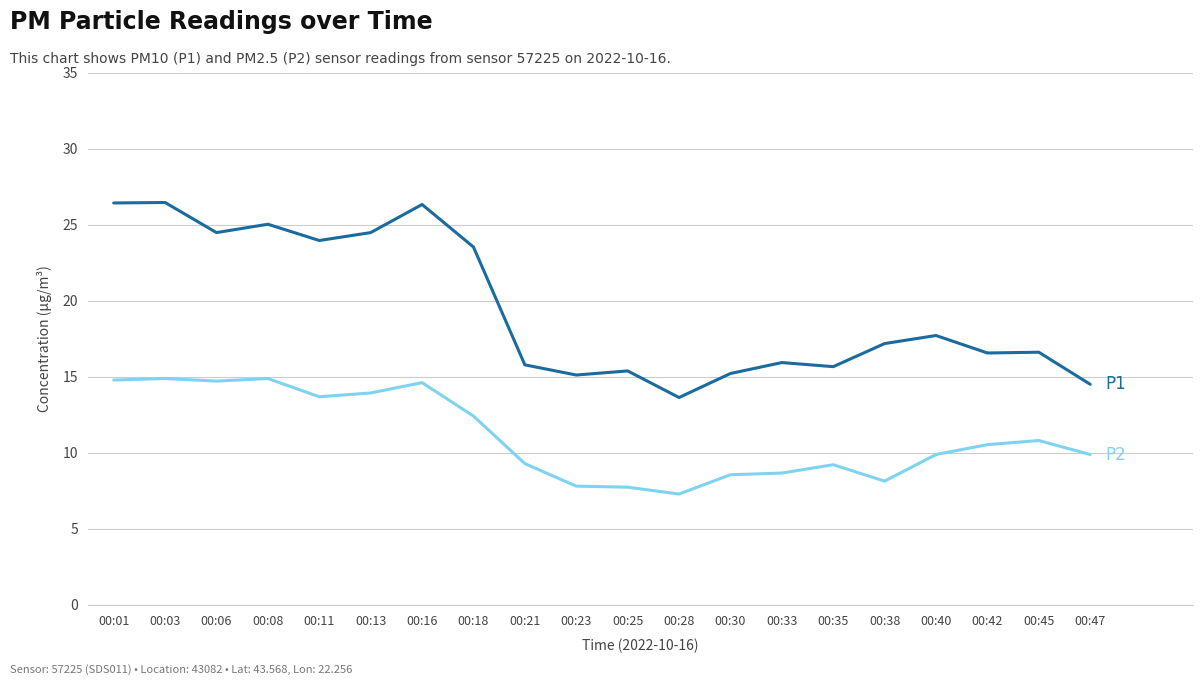

What is the minimum value shown in the chart?

7.3